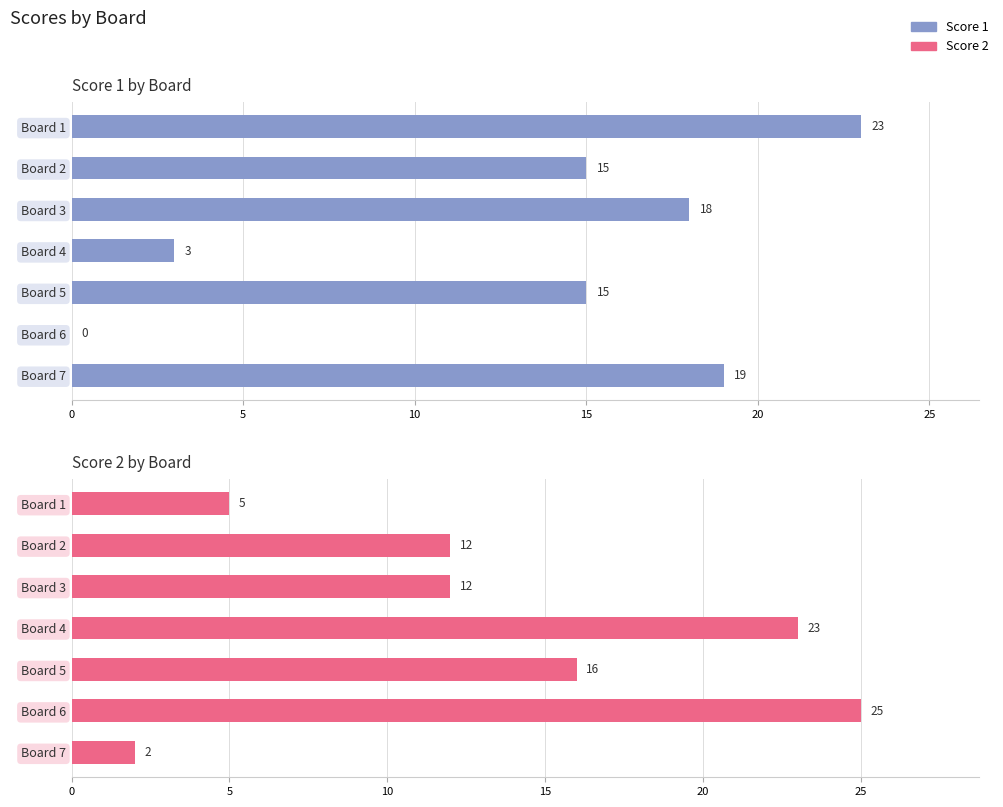

Count the number of data series in this chart.

2